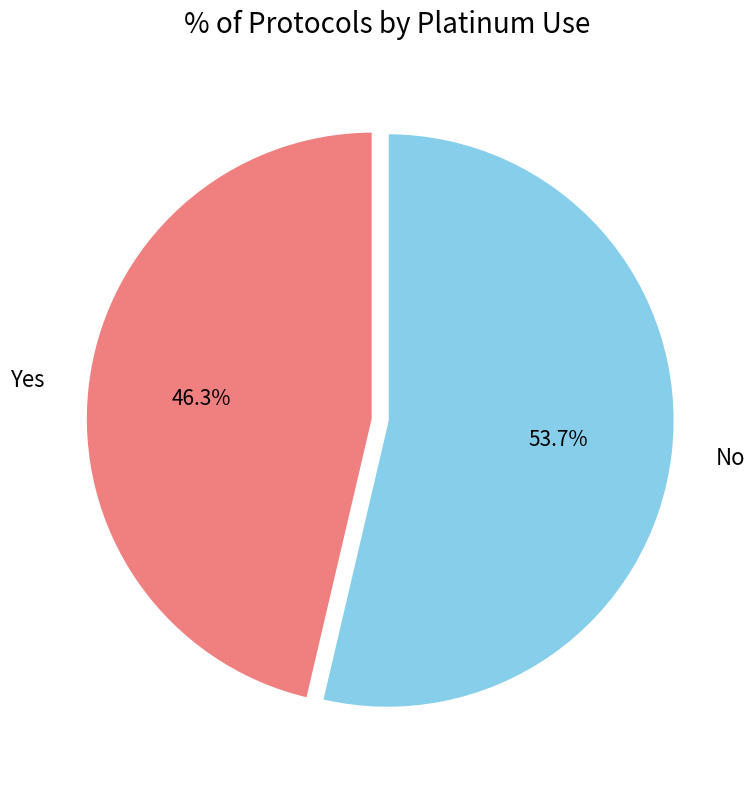

How much of the chart is everything except Yes?

53.7%